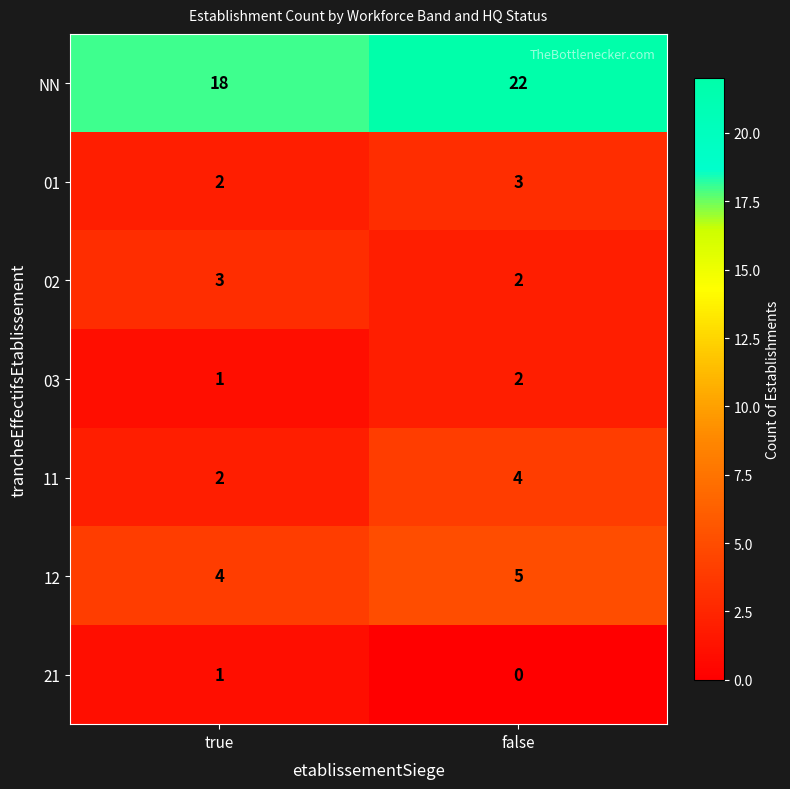

What is the sum of the 12 values at false and true?

9